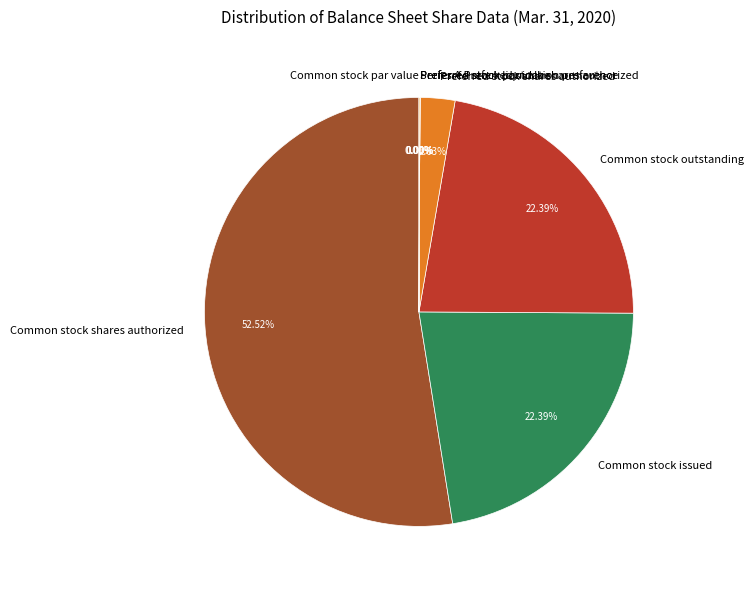

What percentage is NOT represented by Common stock par value?

100.0%